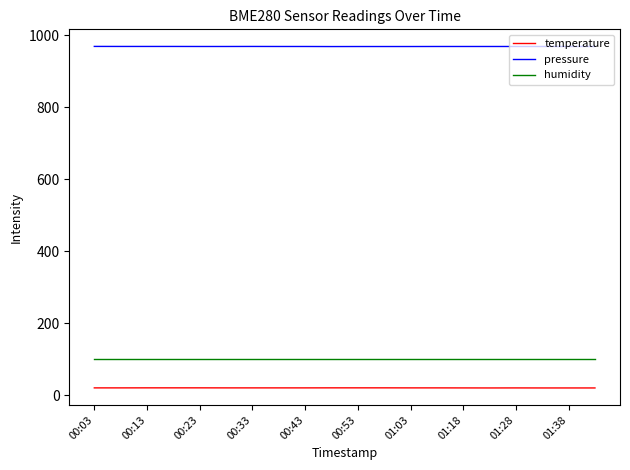

What is the greatest value displayed?

969.6